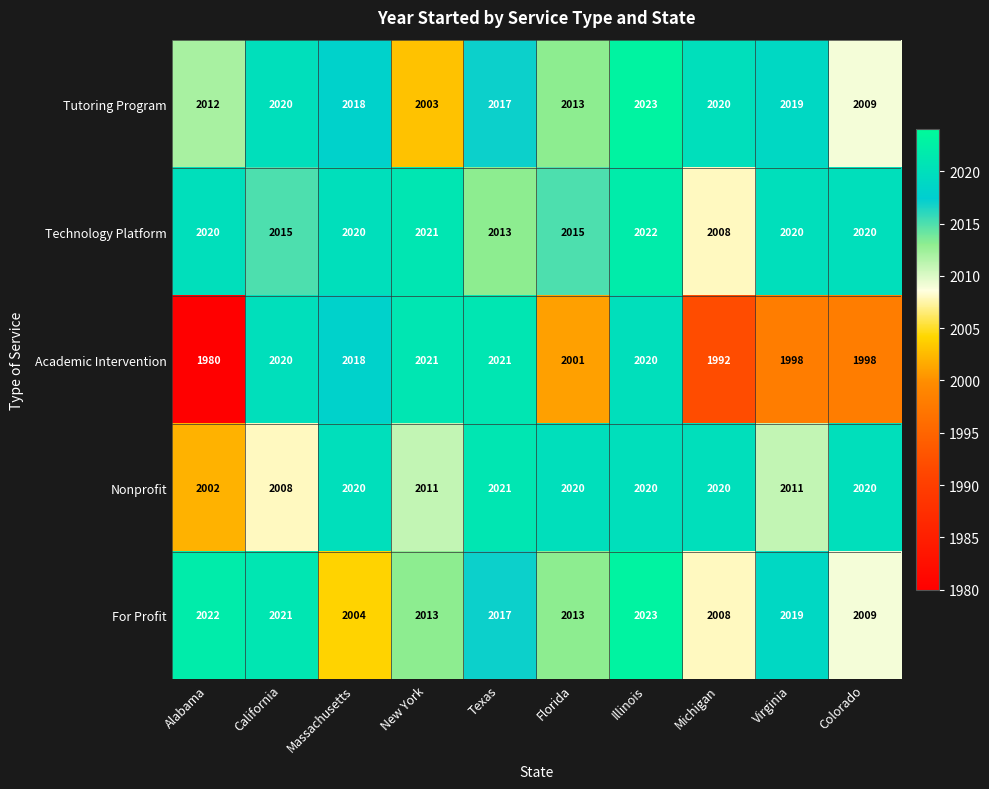

What is the average value of the Academic Intervention series?

2007